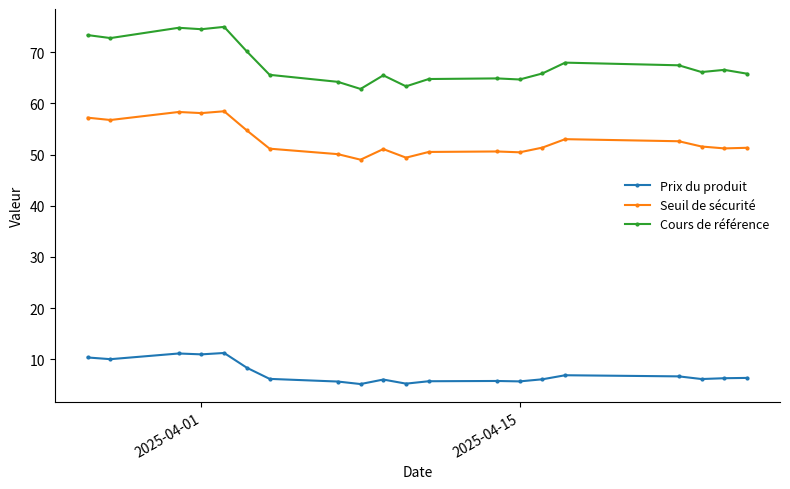

Rank the series by their maximum value, from lowest to highest.

Prix du produit, Seuil de sécurité, Cours de référence